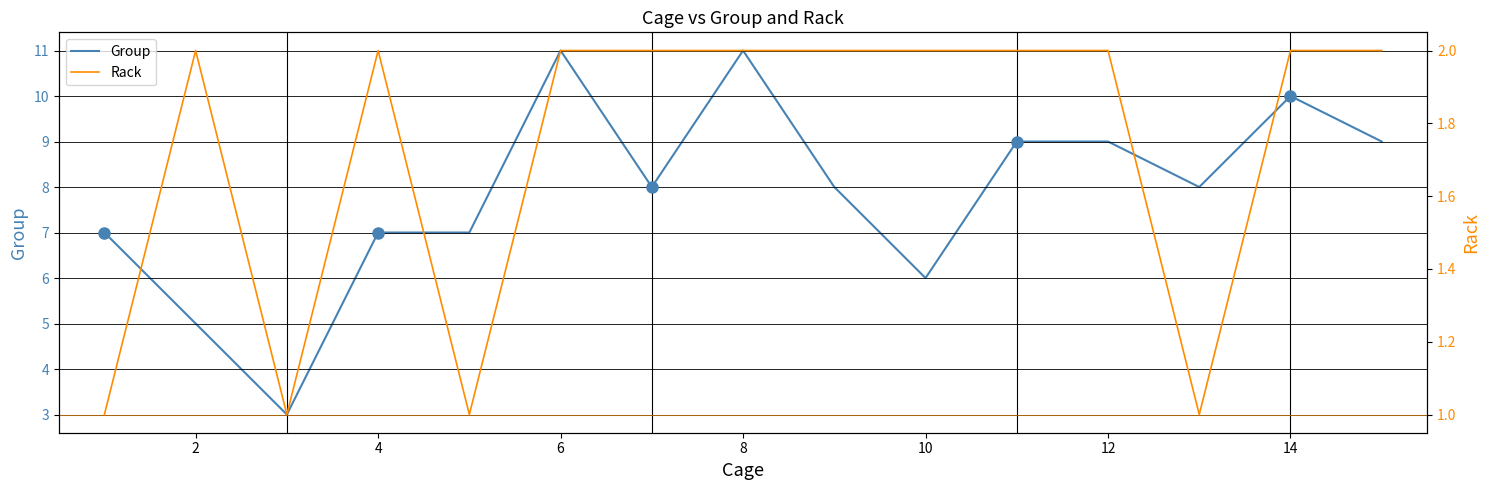

The value of Group at 14 is 10. True or false?

True